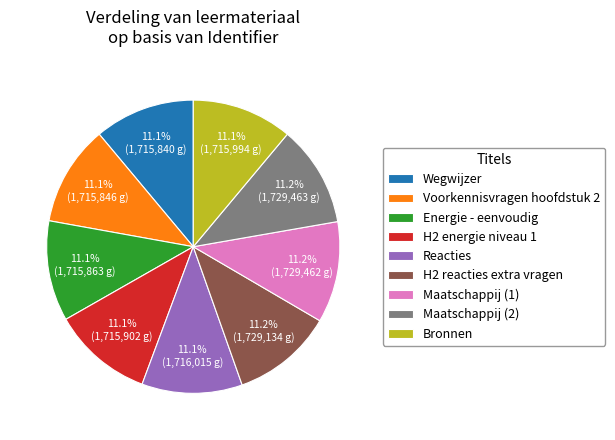

Does Maatschappij (1) account for over 50% of the chart?

No